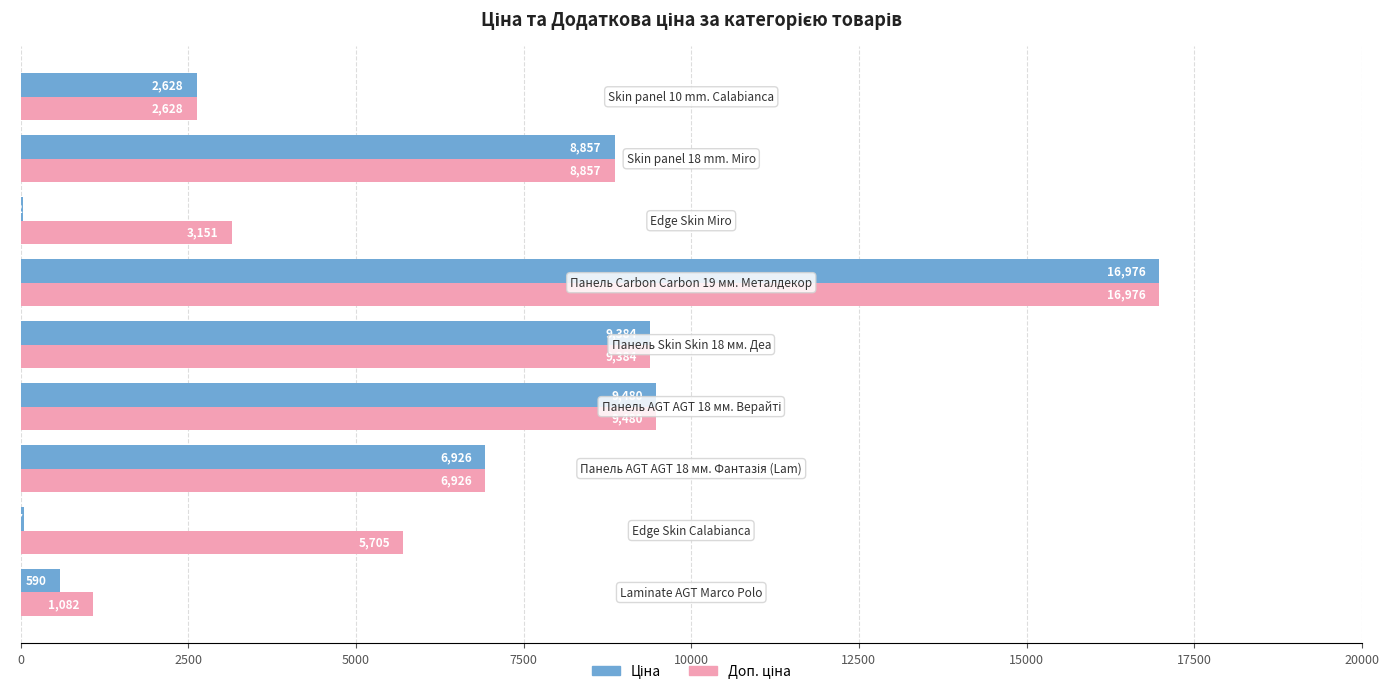

What is the greatest value displayed?

16976.3